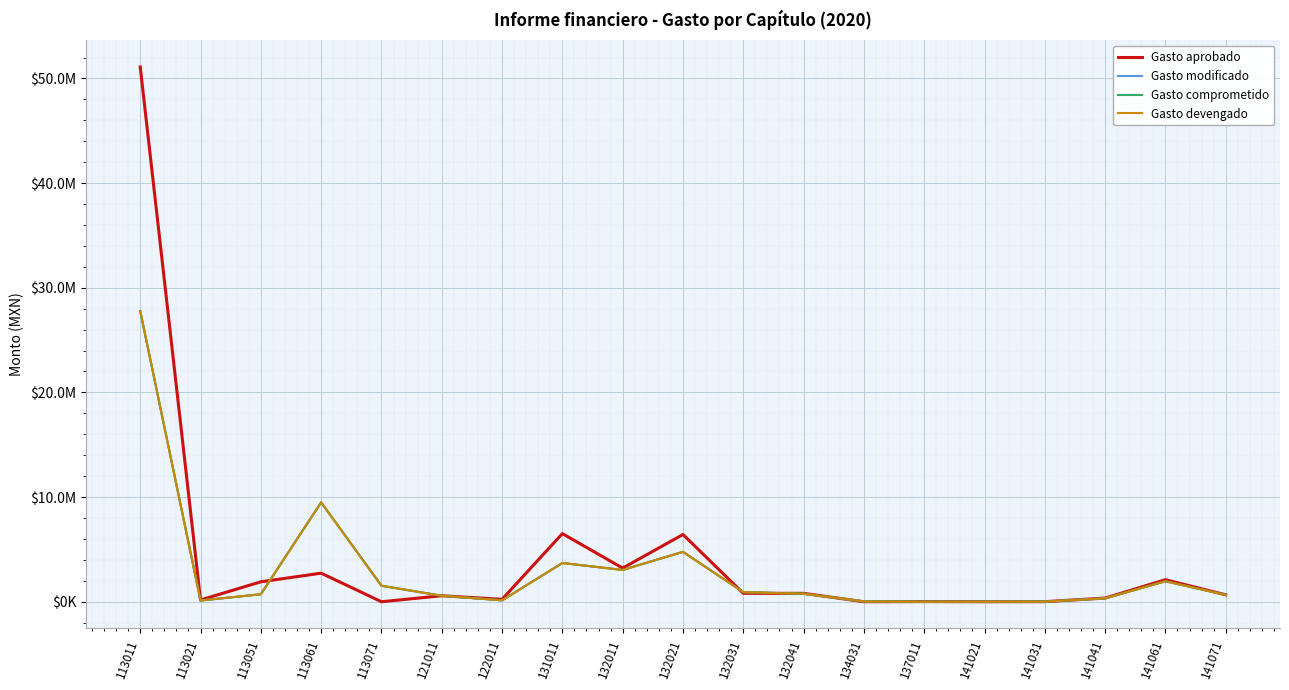

Between 137011 and 121011, which is larger?

121011